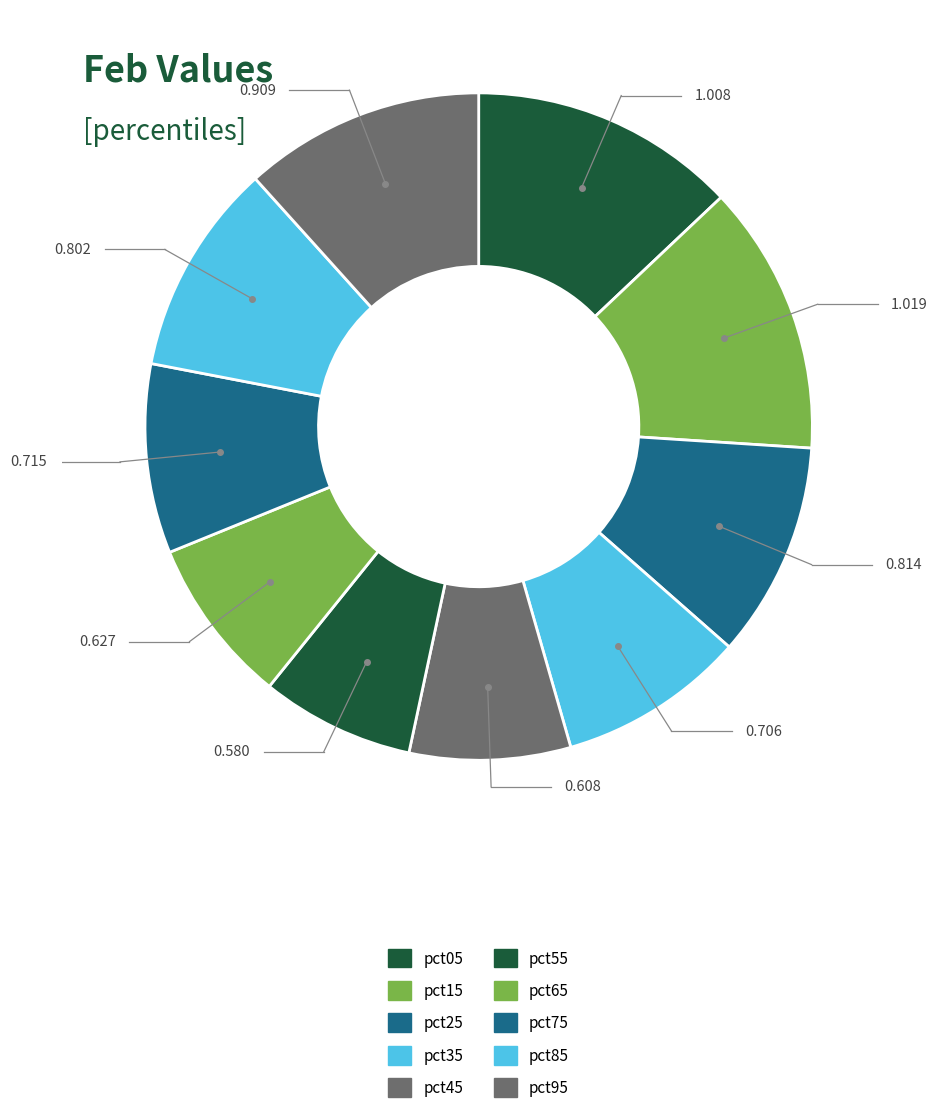

Is there a majority slice in this chart?

No